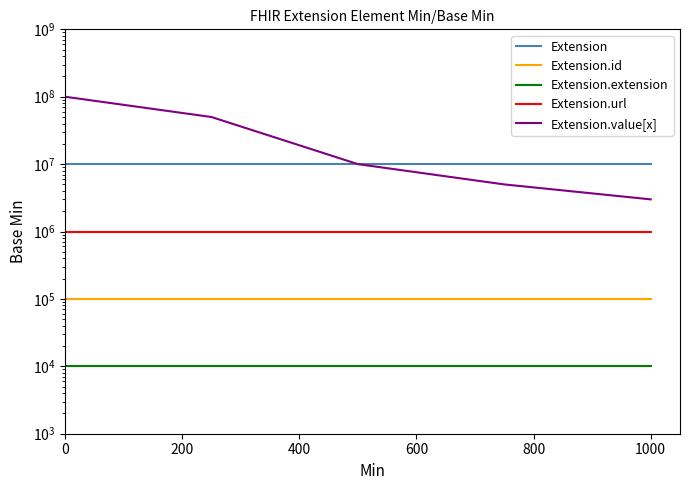

Is it true that Extension.extension equals 3495 at 400?

False